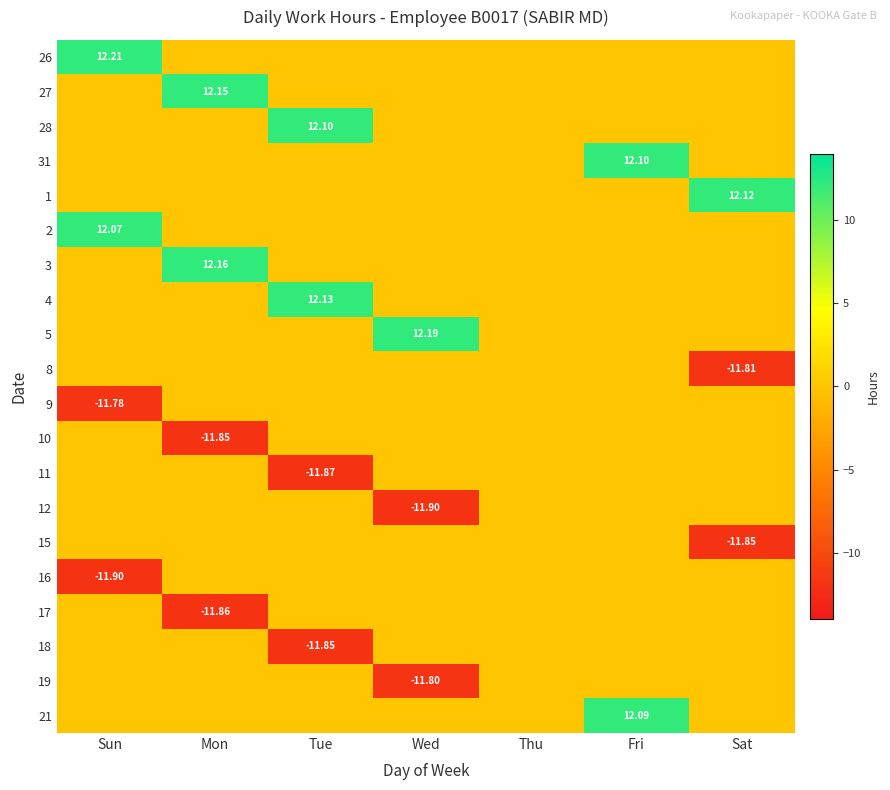

How many negative values does the 19 series have?

1